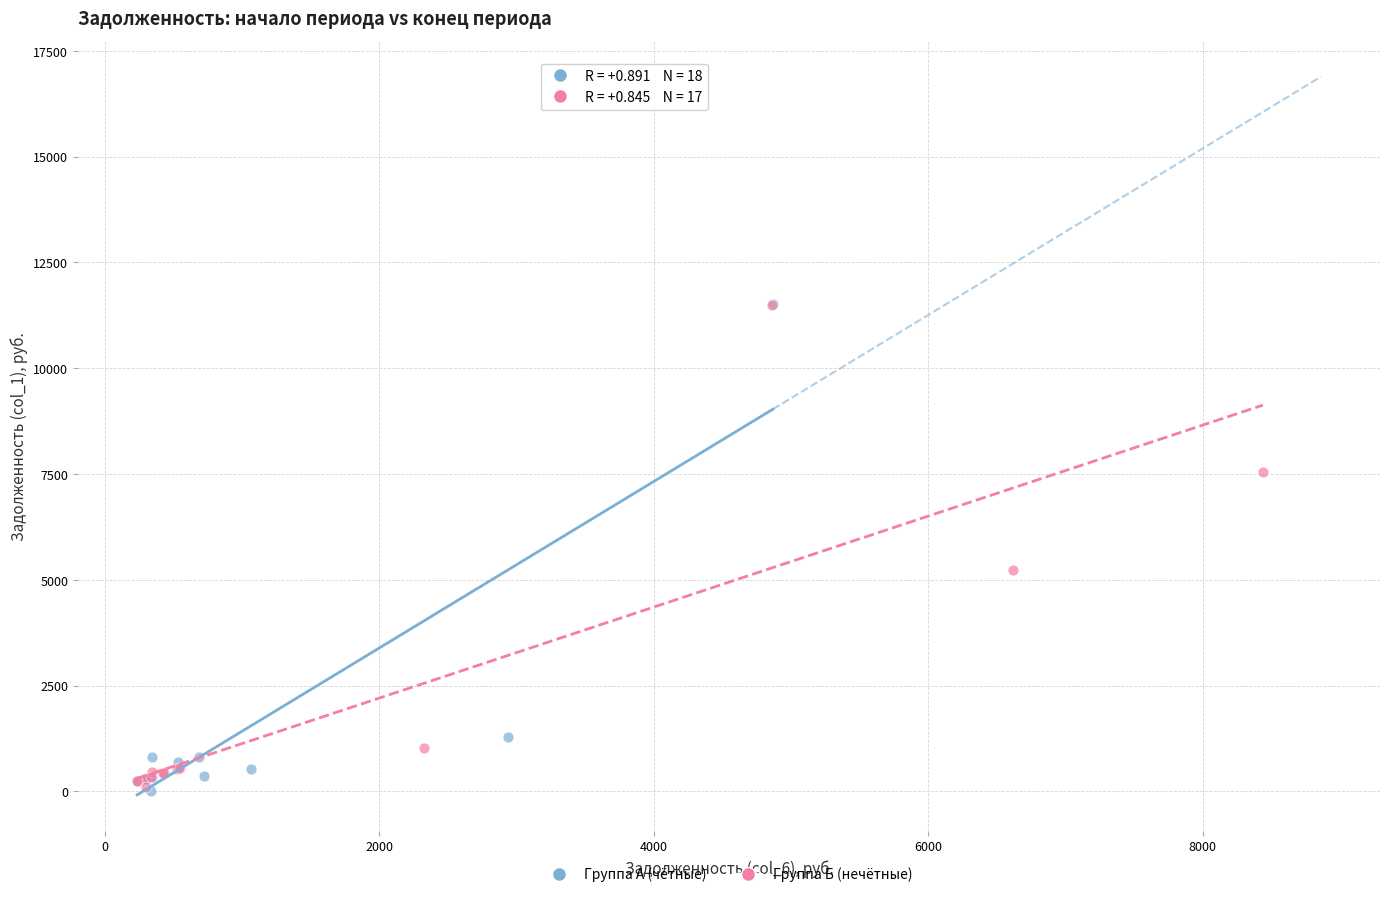

What are all the series names shown in the legend?

Группа А (чётные), Группа Б (нечётные)